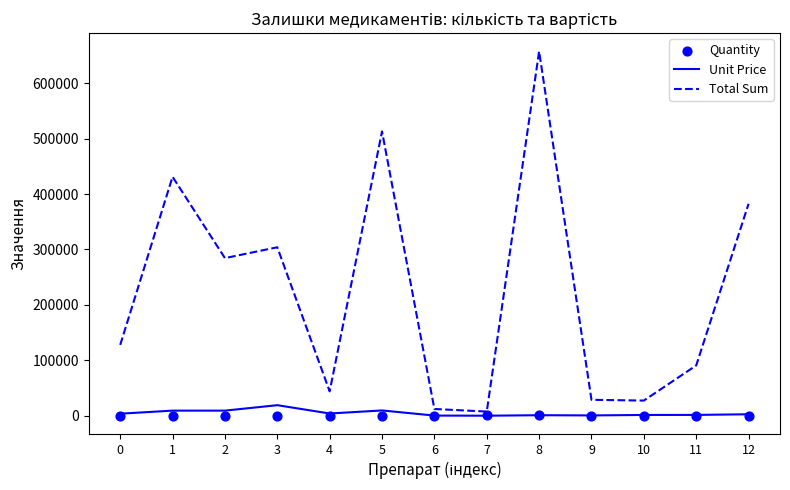

Which series contains the highest Y value?

Total Sum